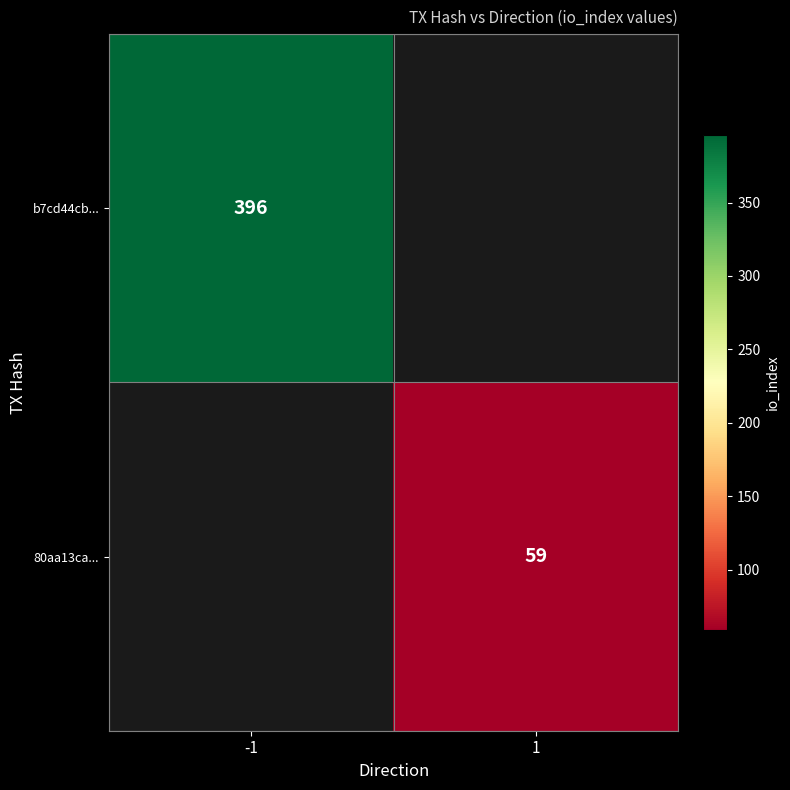

The value of b7cd44cb... at -1 is 396. True or false?

True